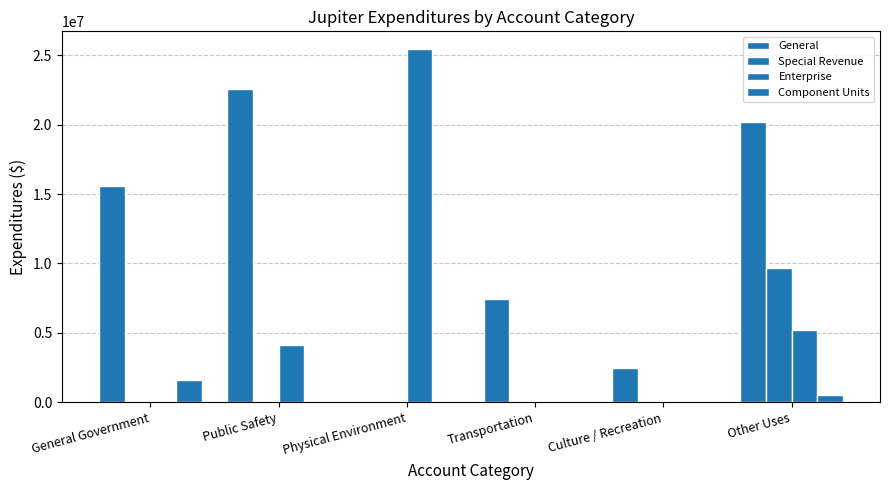

The Special Revenue series shows 0 at General Government. True or false?

True